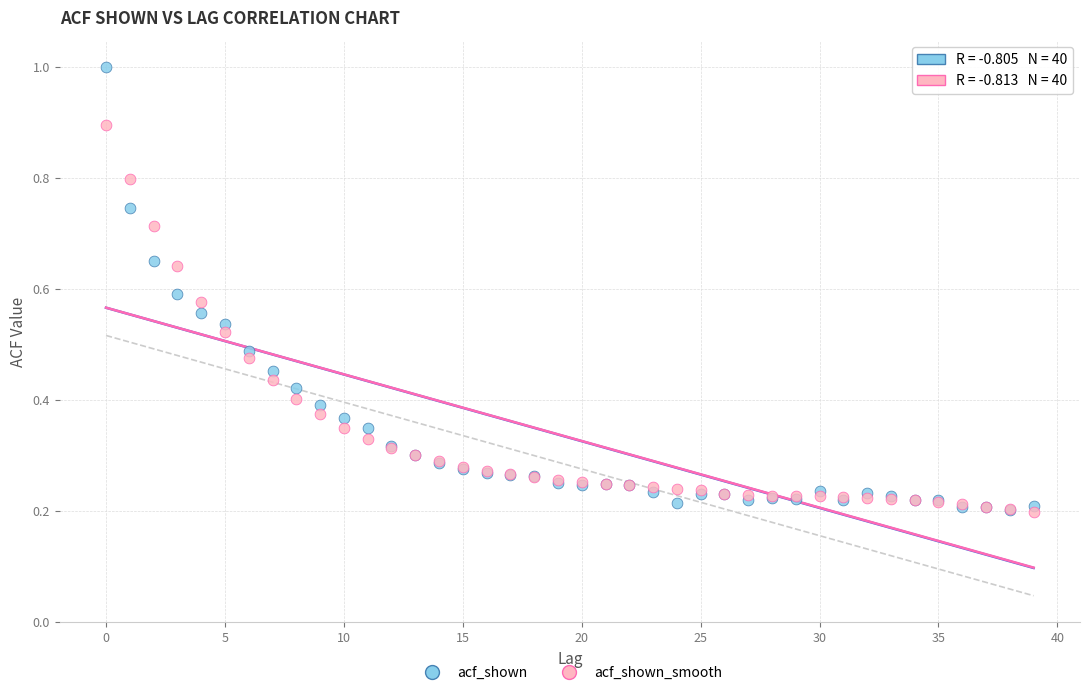

What are all the series names shown in the legend?

acf_shown, acf_shown_smooth